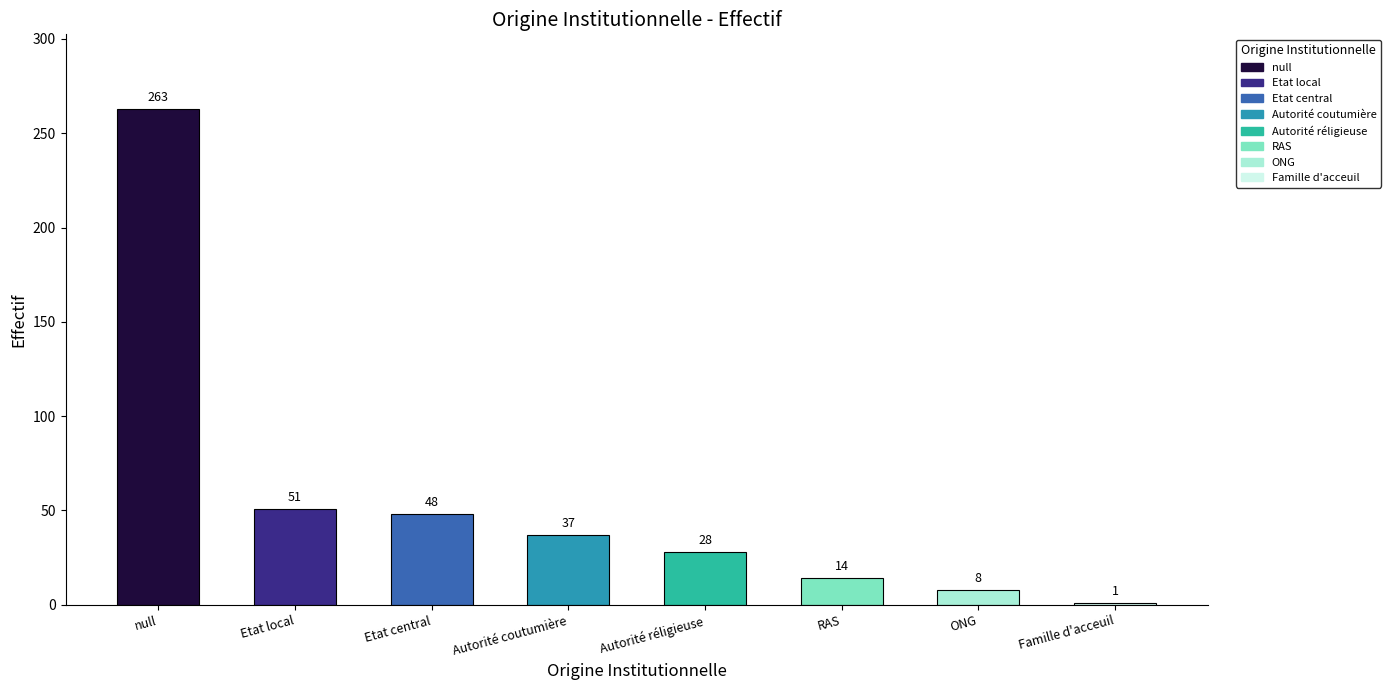

Approximately how many times larger is the value at ONG compared to Etat central?

0.2